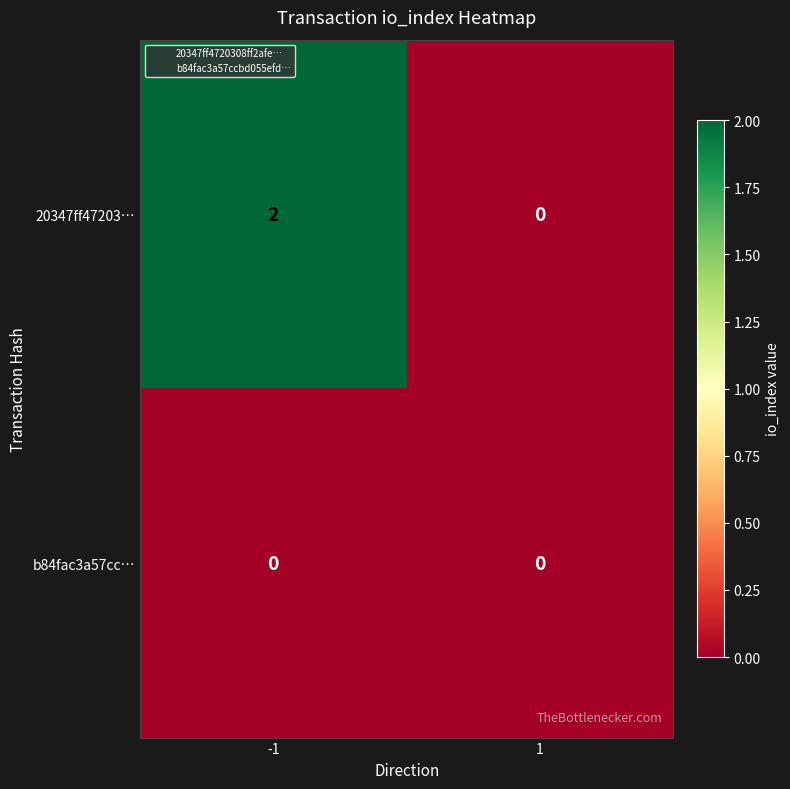

Reading left to right, transcribe all the data shown in this chart.

20347ff47203…: -1=2	1=0
b84fac3a57cc…: -1=0	1=0